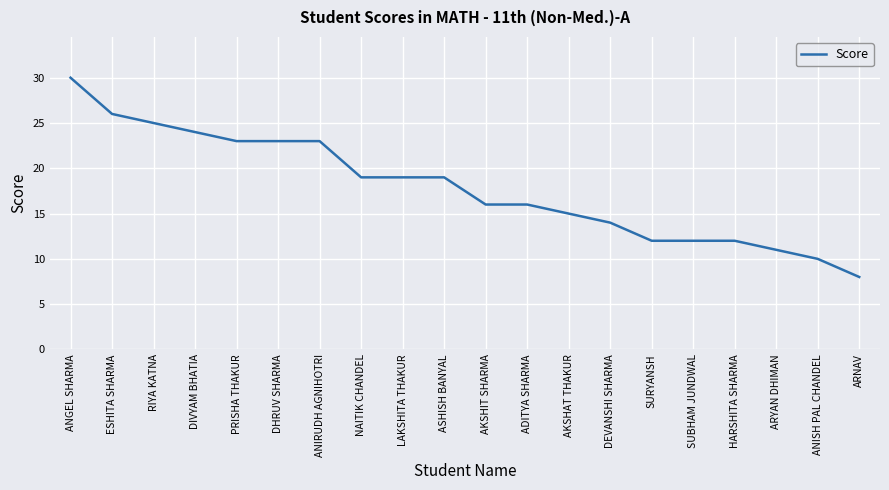

Where does the data first go above 19?

ANGEL SHARMA